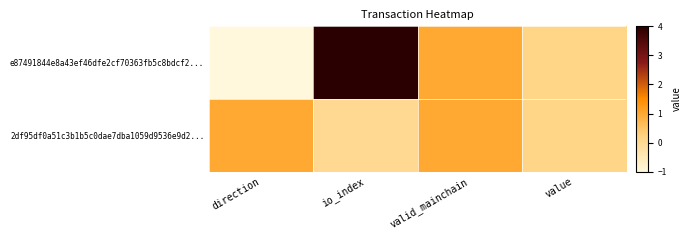

Between direction and io_index, which series saw the biggest shift?

e87491844e8a43ef46dfe2cf70363fb5c8bdcf2...